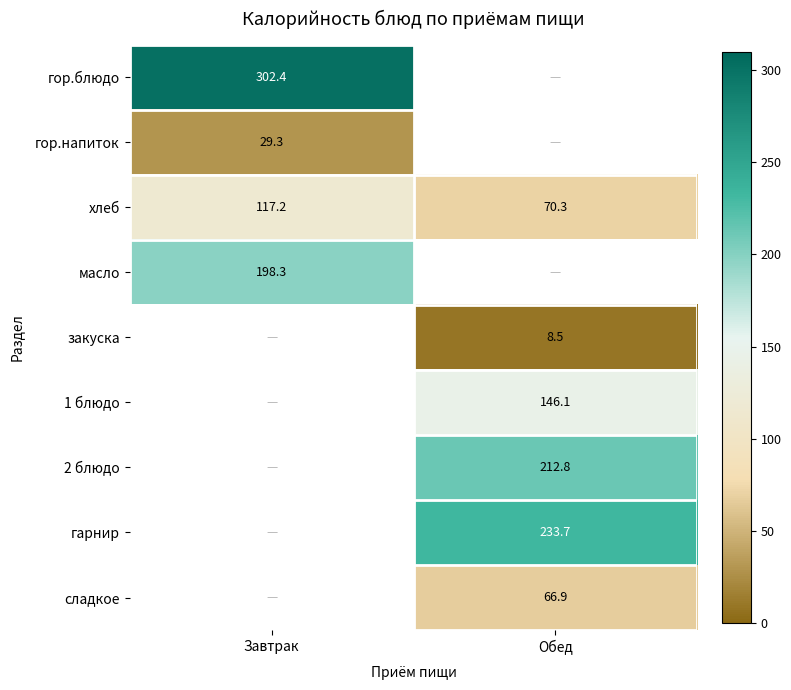

Is it true that сладкое equals 66.9 at Обед?

True